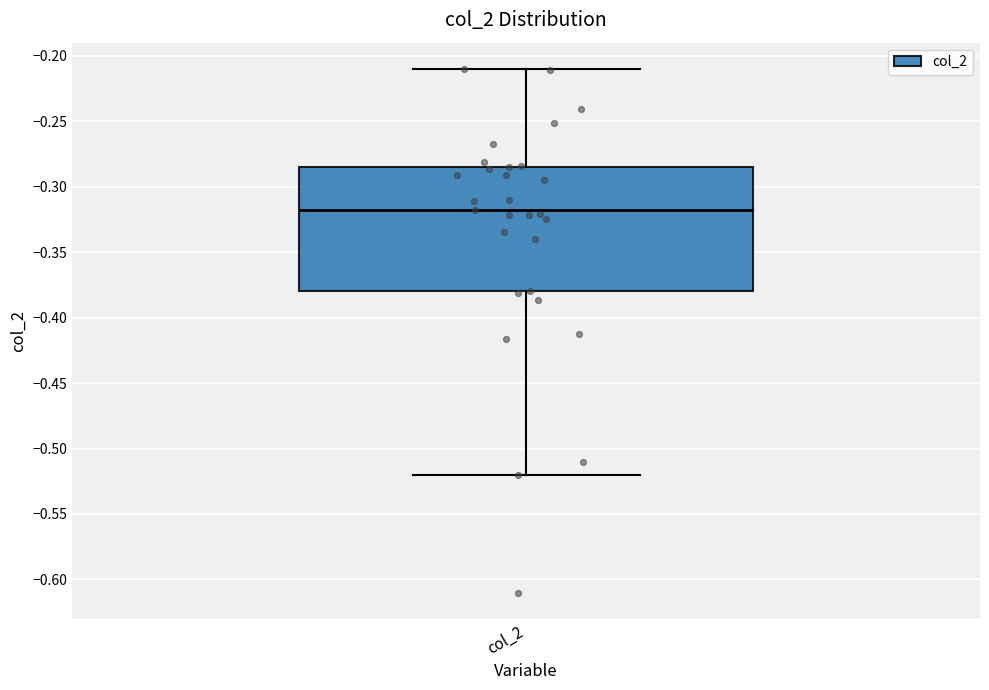

Where is the lower edge of the box for col_2 on the y-axis? The values are not printed on the chart, so give them approximately, as read against the axis.

-0.380